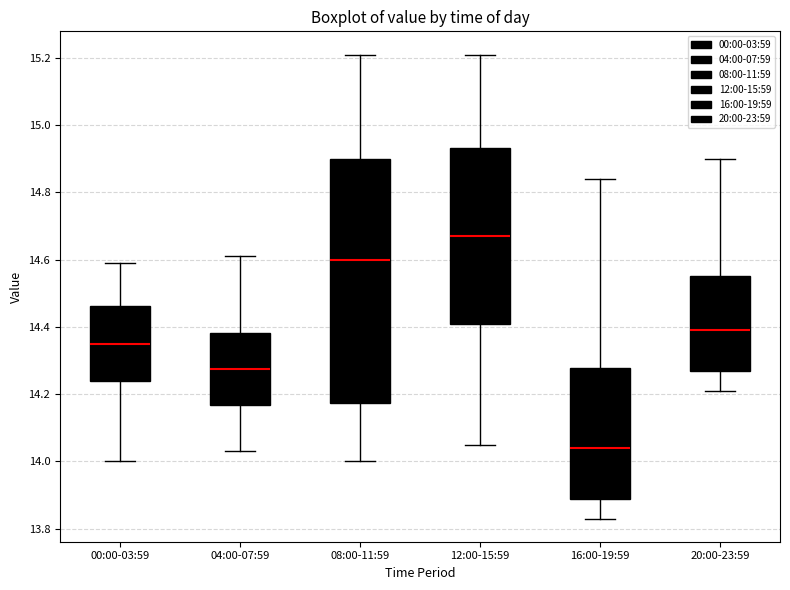

Where is the upper edge of the box for 20:00-23:59 on the y-axis? The values are not printed on the chart, so give them approximately, as read against the axis.

14.56